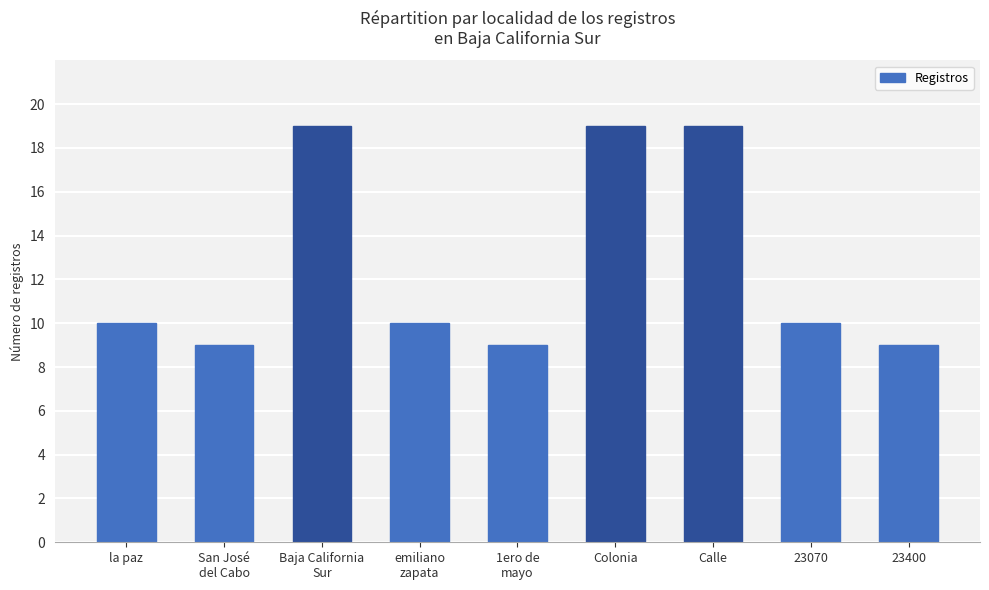

How many data points does each series have?

9